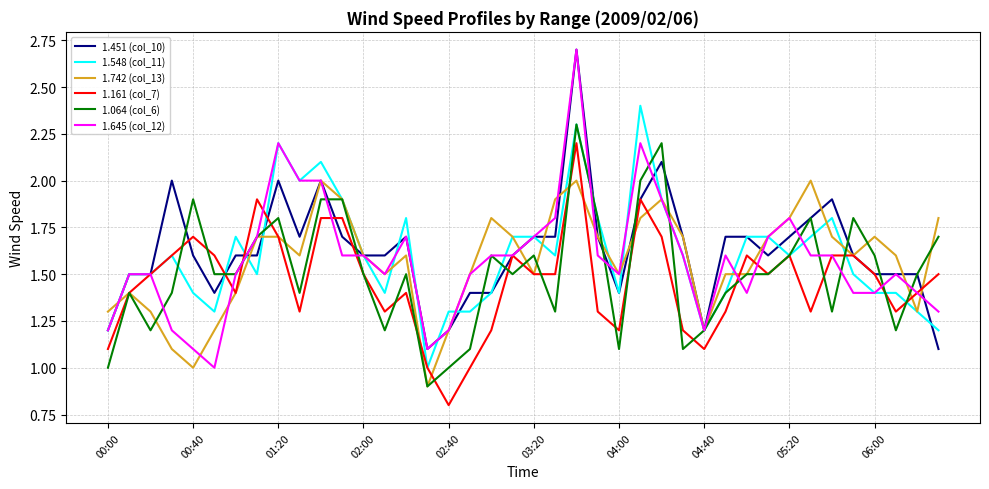

What is the highest value of the 1.161 (col_7) series?

2.2